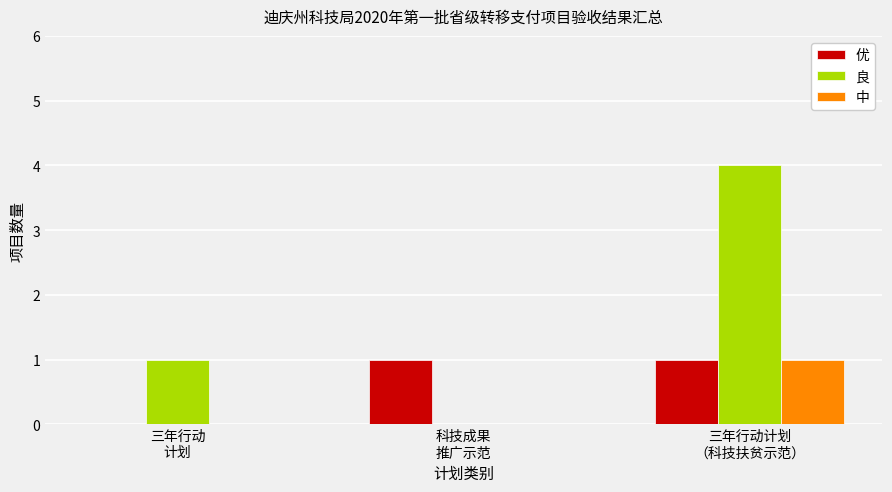

Are the bars horizontal?

No